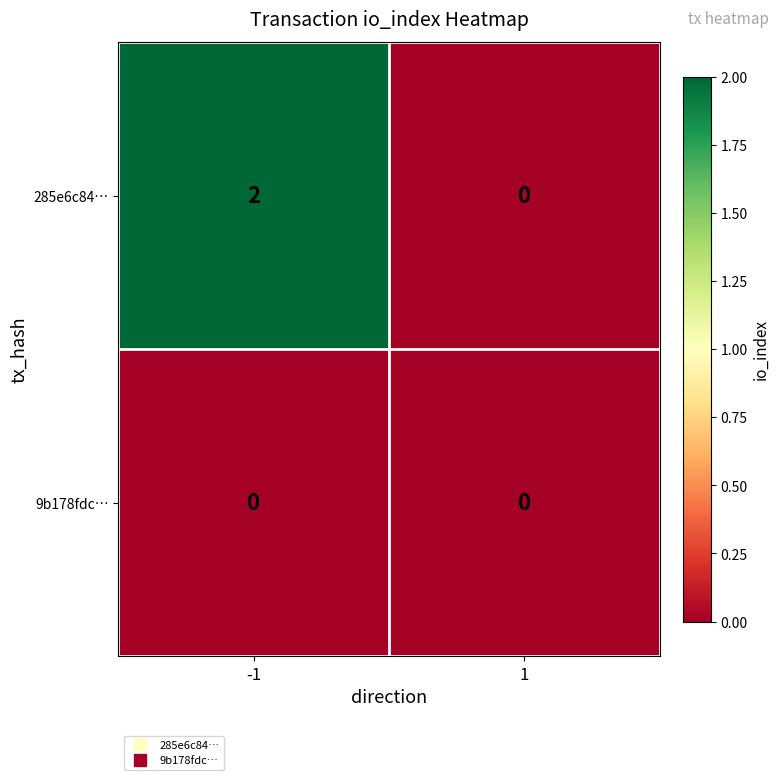

Rank the series at -1 from lowest to highest value.

9b178fdc…, 285e6c84…